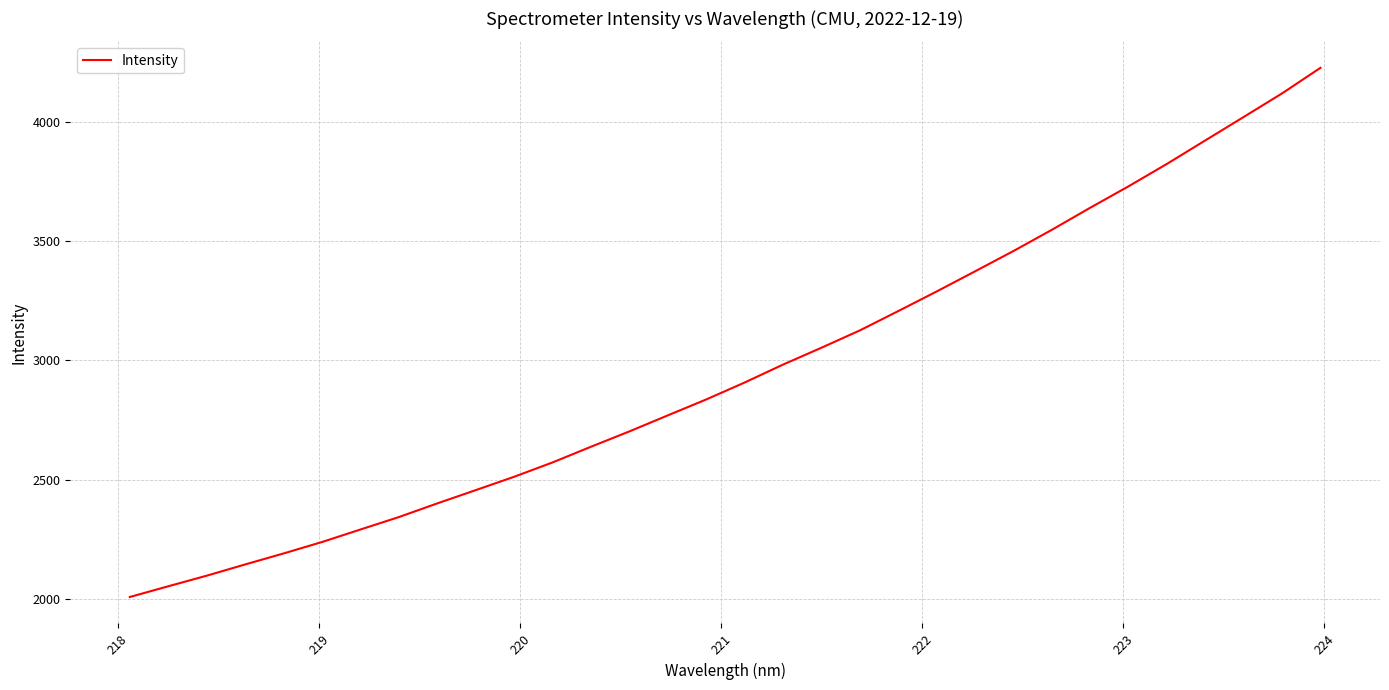

How many lines are shown in the chart?

1